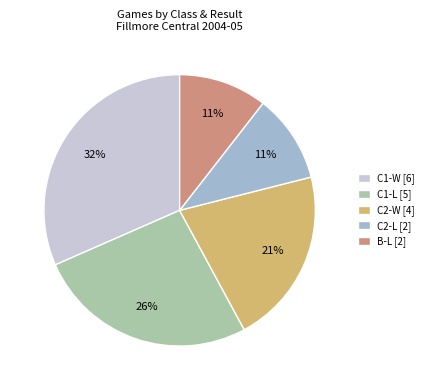

The C1-W [6] slice represents 32% of the pie. True or false?

True